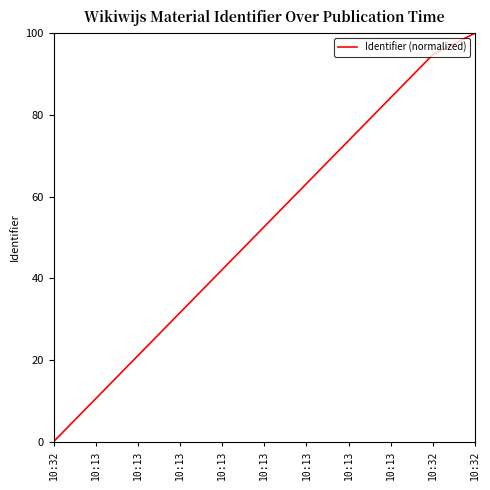

Which label corresponds to the largest value in the chart?

10:32